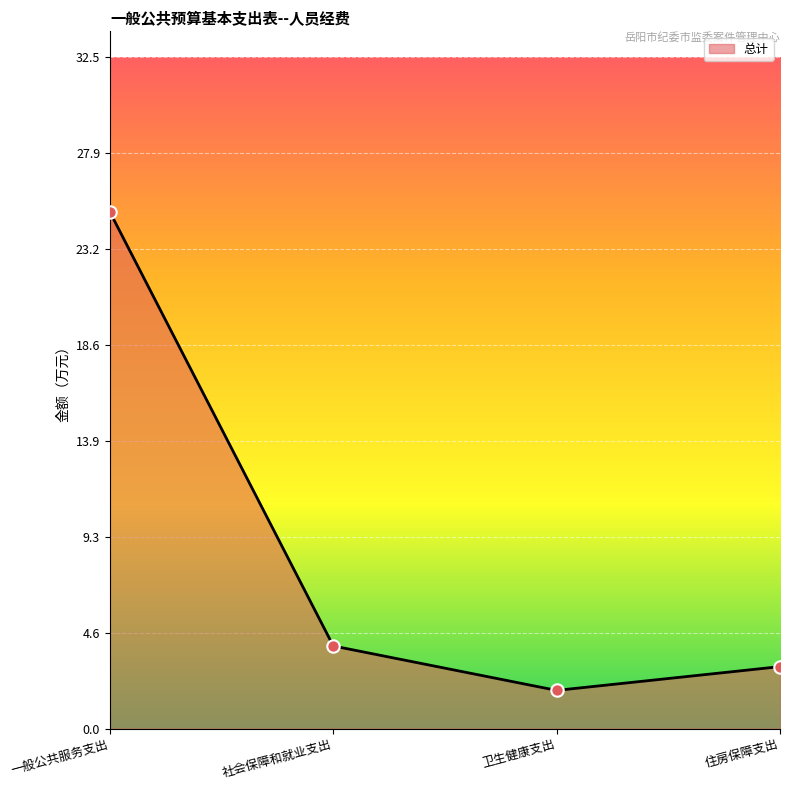

Which has a higher value, 一般公共服务支出 or 社会保障和就业支出?

一般公共服务支出